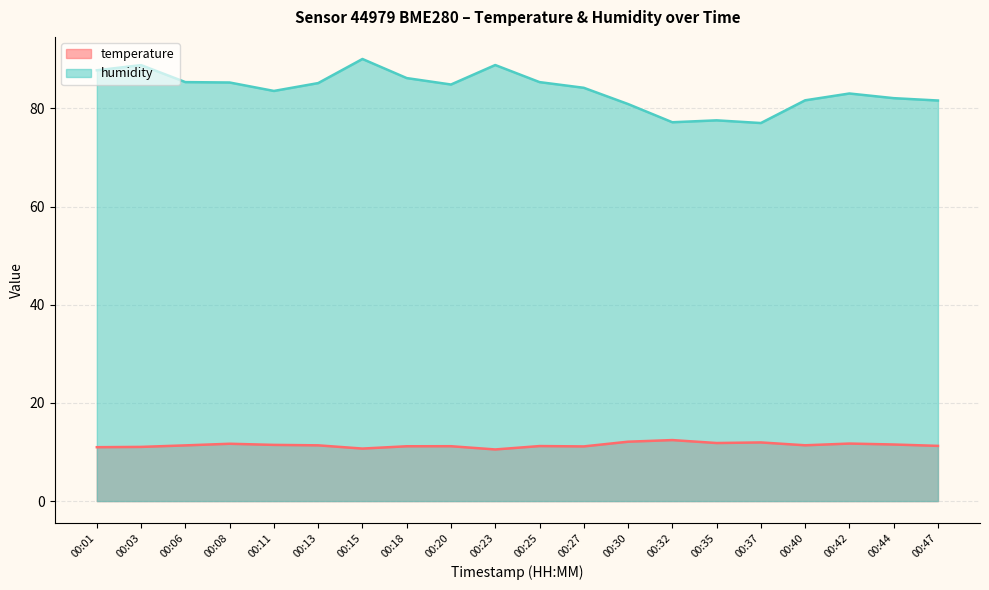

Reading left to right, what are all the values shown in this chart?

temperature: 11.0	11.0	11.3	11.7	11.4	11.4	10.7	11.2	11.2	10.5	11.2	11.1	12.1	12.4	11.8	11.9	11.4	11.7	11.5	11.2
humidity: 87.8	88.8	85.4	85.3	83.6	85.2	90.1	86.2	84.9	88.8	85.4	84.2	80.9	77.2	77.6	77.0	81.7	83.0	82.1	81.6